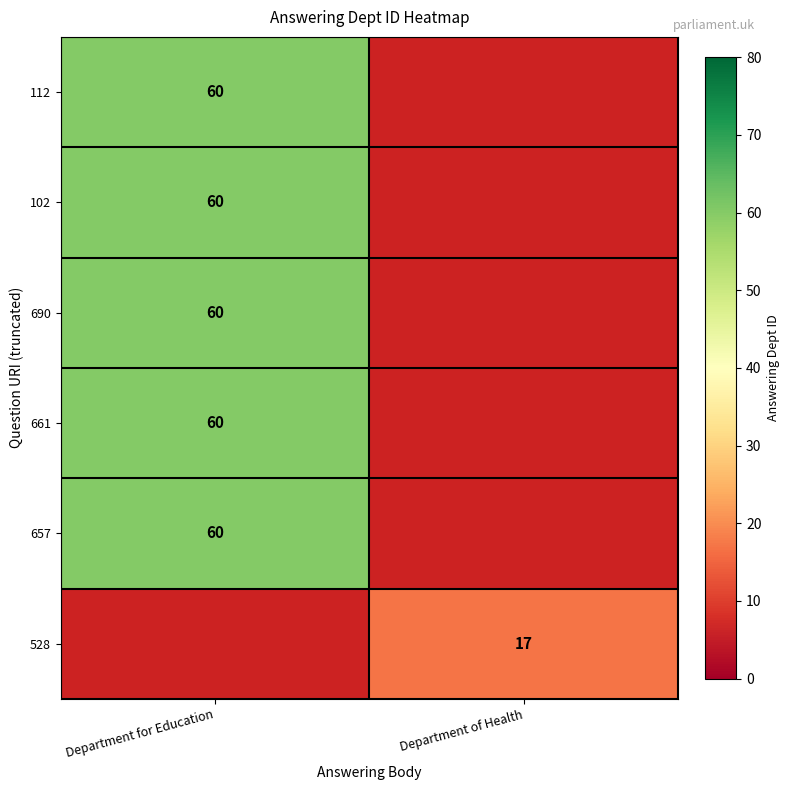

The value of 661 at Department for Education is 60. True or false?

True